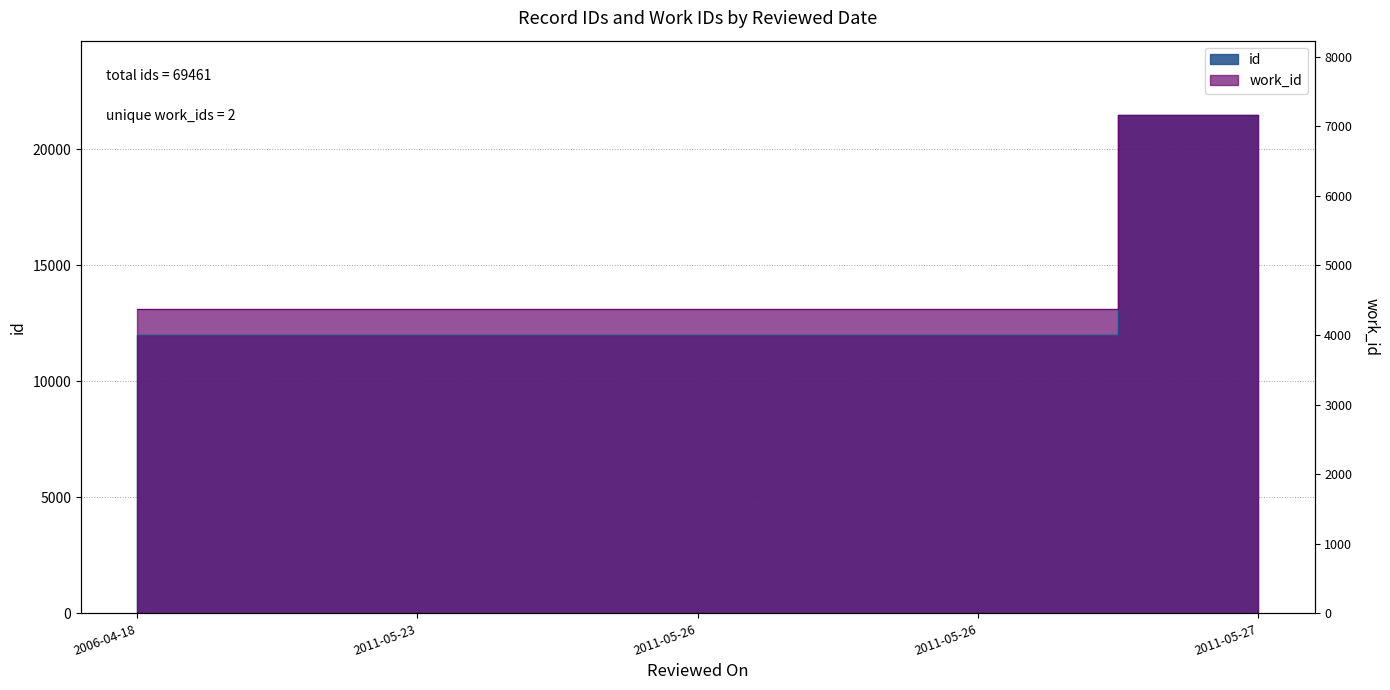

How many lines are shown in the chart?

2